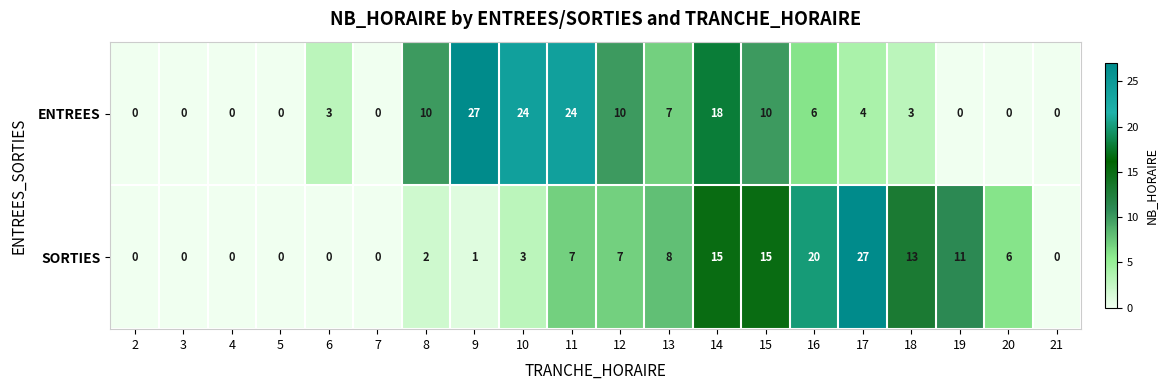

The value of SORTIES at 13 is 4. True or false?

False